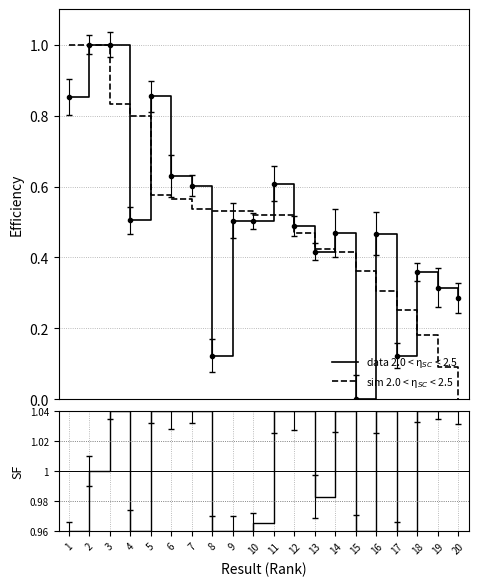

What is the value of the data 2.0 < η$_{SC}$ < 2.5 point at the 20th from the left?

0.3